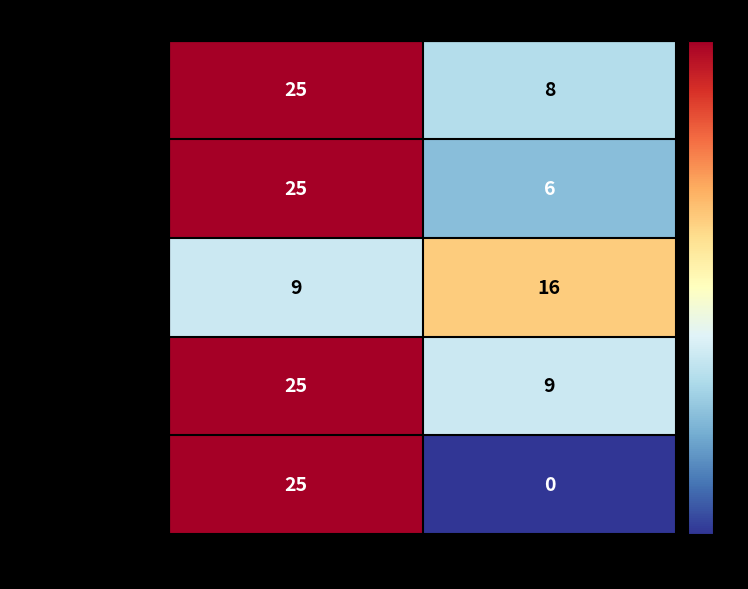

What is the maximum value shown in the chart?

25